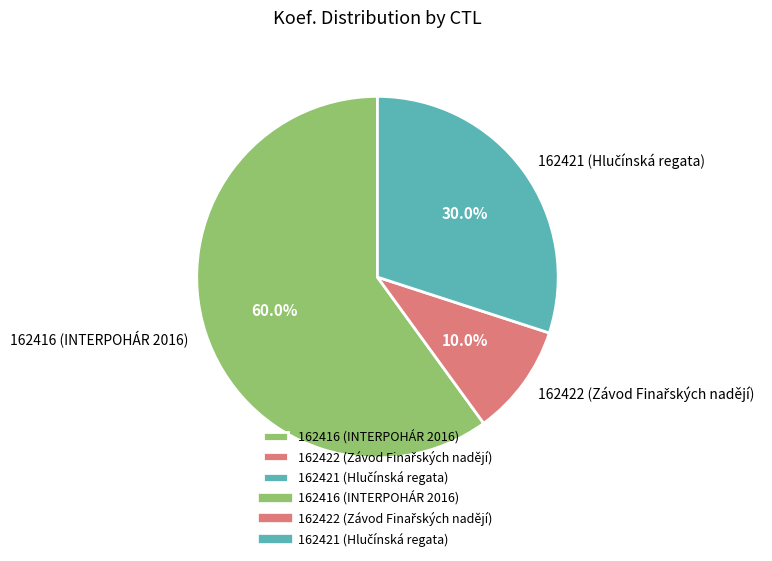

Which category has the biggest portion of the pie?

162416 (INTERPOHÁR 2016)